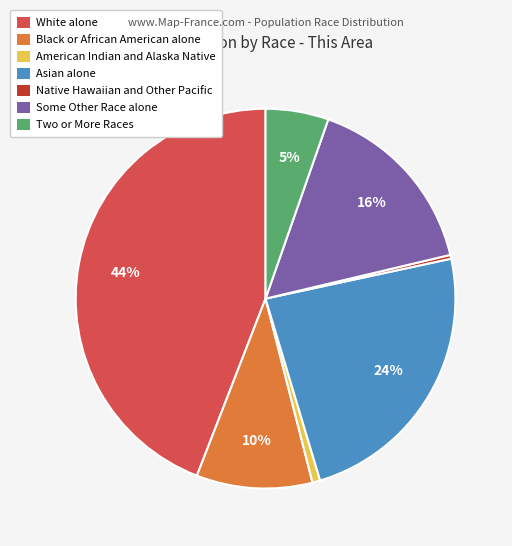

Do Two or More Races and White alone together represent more than half of the pie?

No